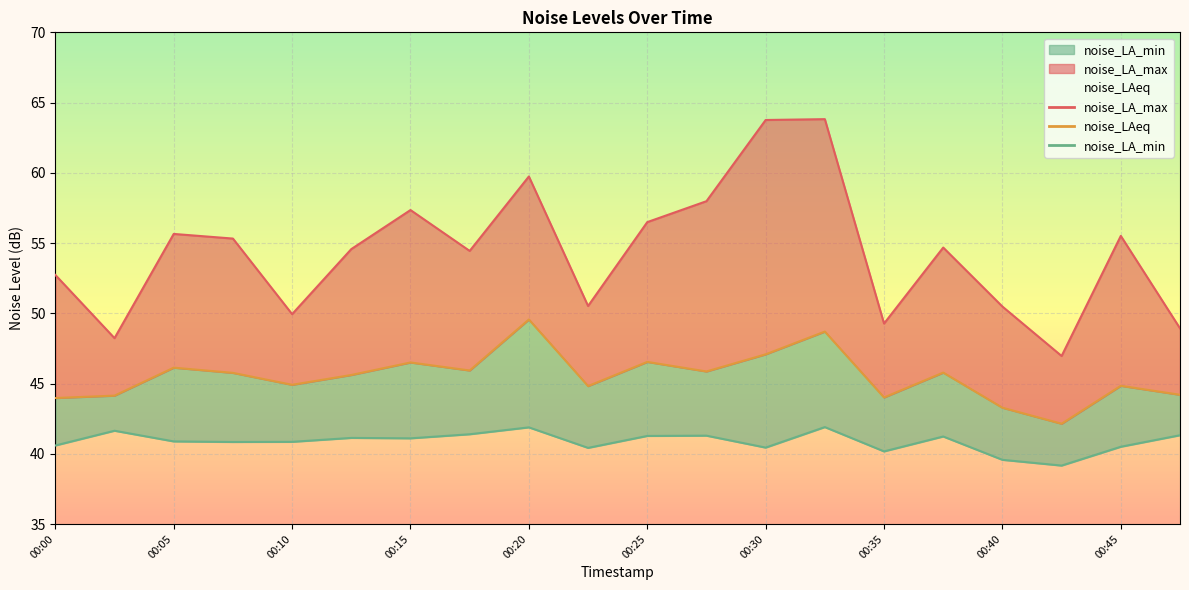

What is the difference between the noise_LAeq values at 00:32 and 00:37?

2.9